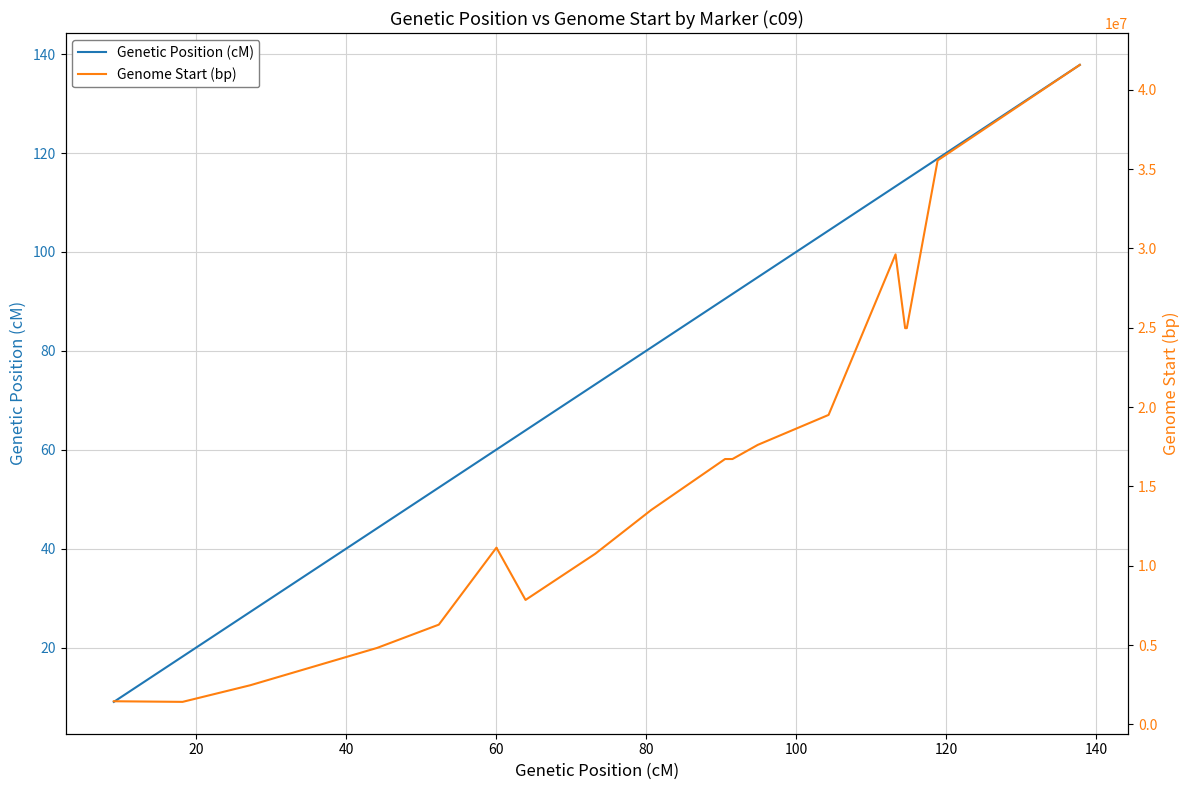

What is the greatest value displayed?

41569117.0